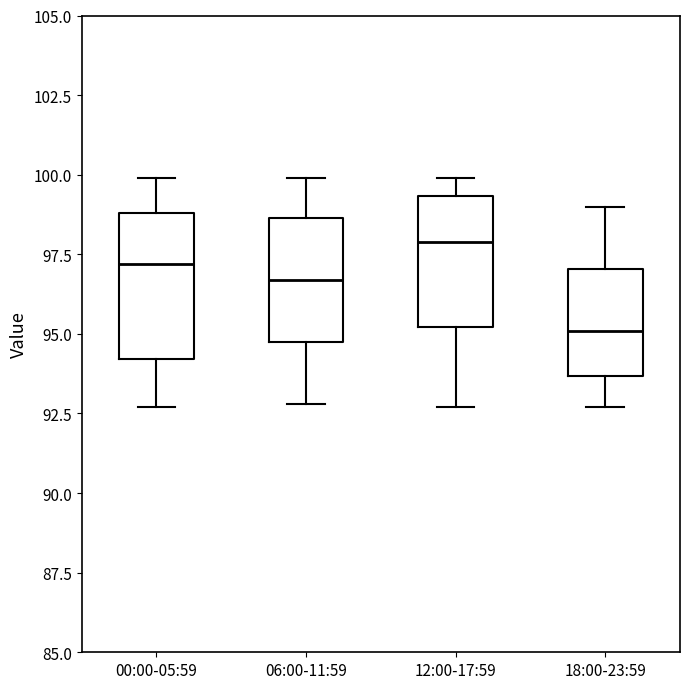

Which box has the highest median line?

12:00-17:59